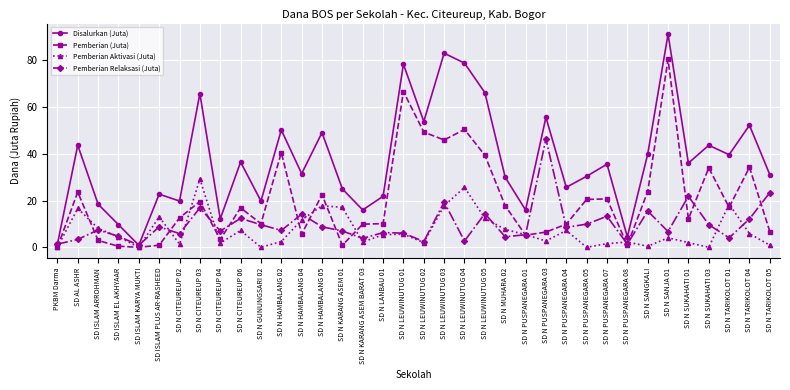

What position from the left is SD N PUSPANEGARA 04?

26